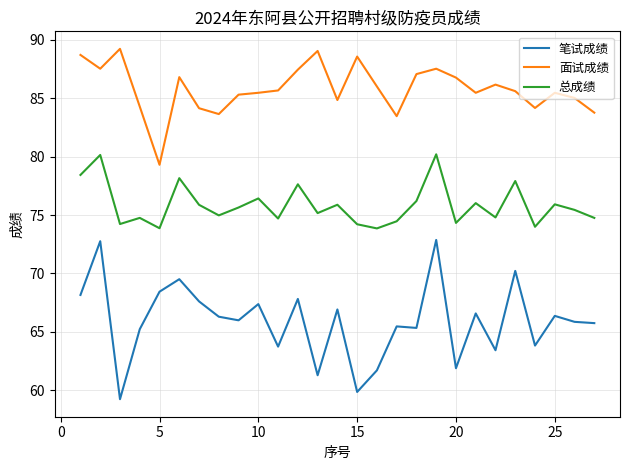

Which series has the largest range (max minus min)?

笔试成绩